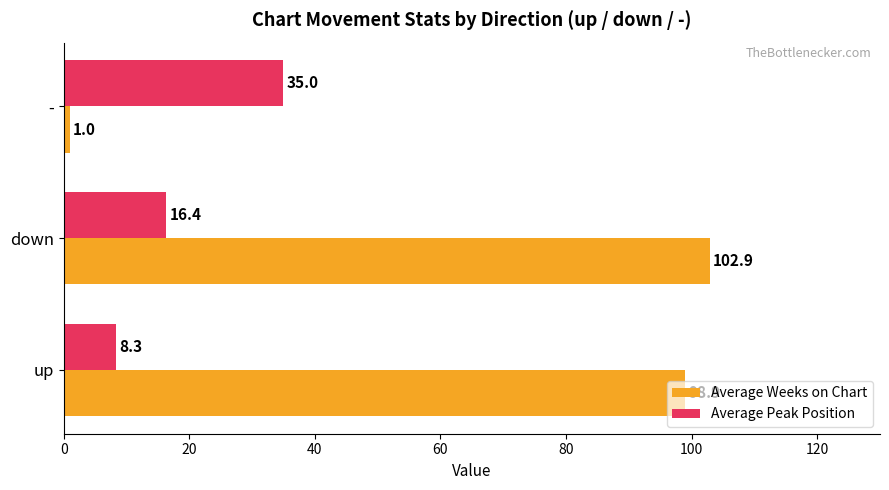

The Average Peak Position series shows 6.3 at down. True or false?

False